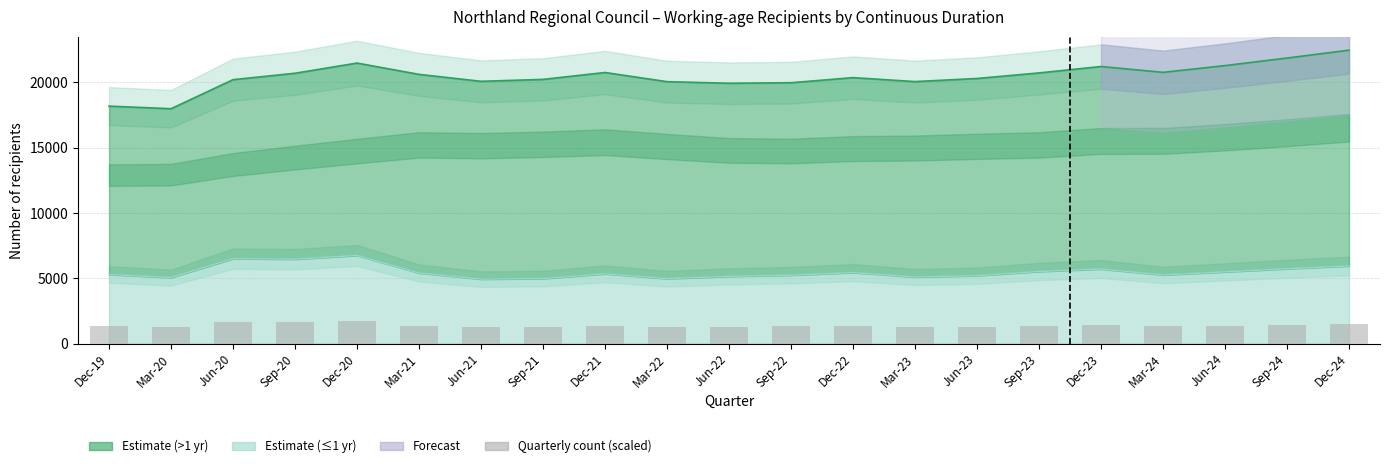

Are the bars grouped side by side (vs. stacked)?

No